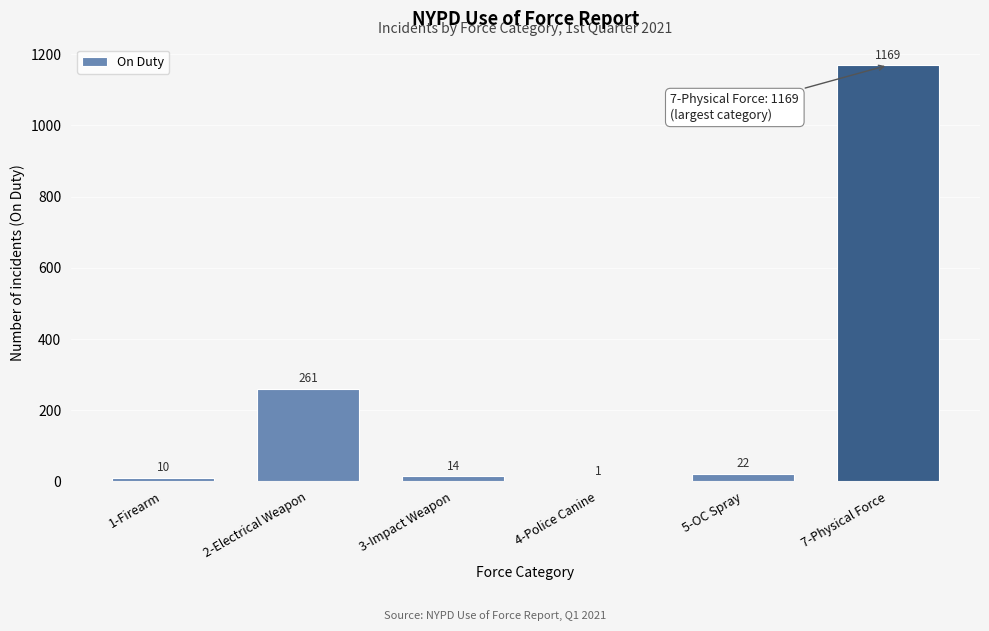

Reading left to right, what are all the values shown in this chart?

1-Firearm=10	2-Electrical Weapon=261	3-Impact Weapon=14	4-Police Canine=1	5-OC Spray=22	7-Physical Force=1169